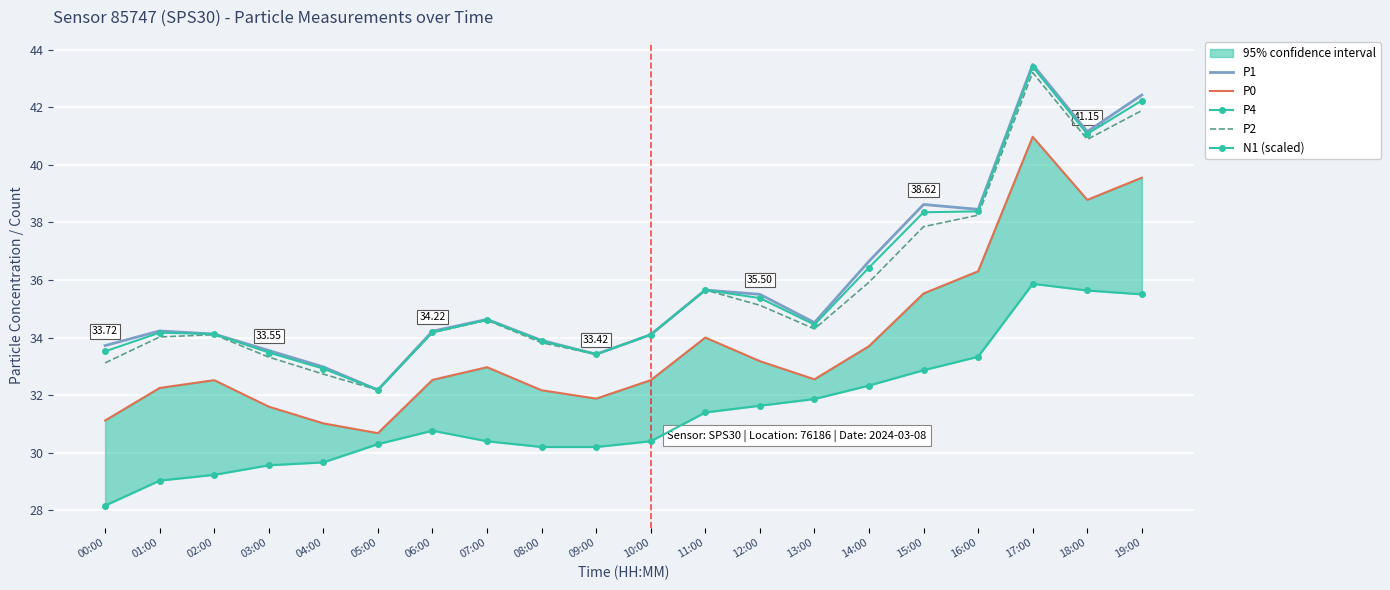

At how many categories does at least one series exceed 30?

20